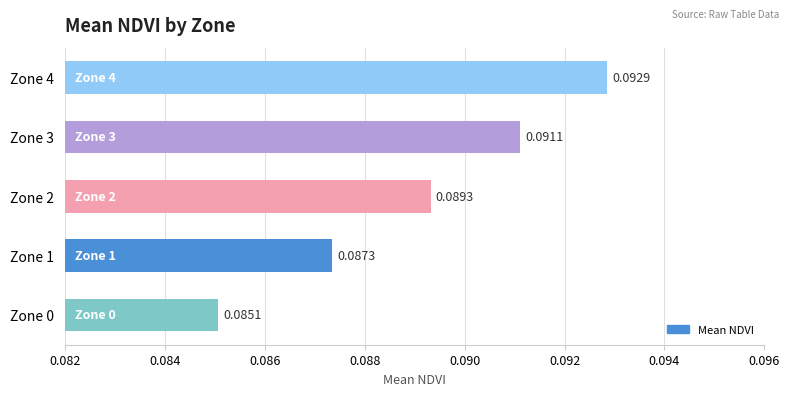

What is the sum of all values?

0.4